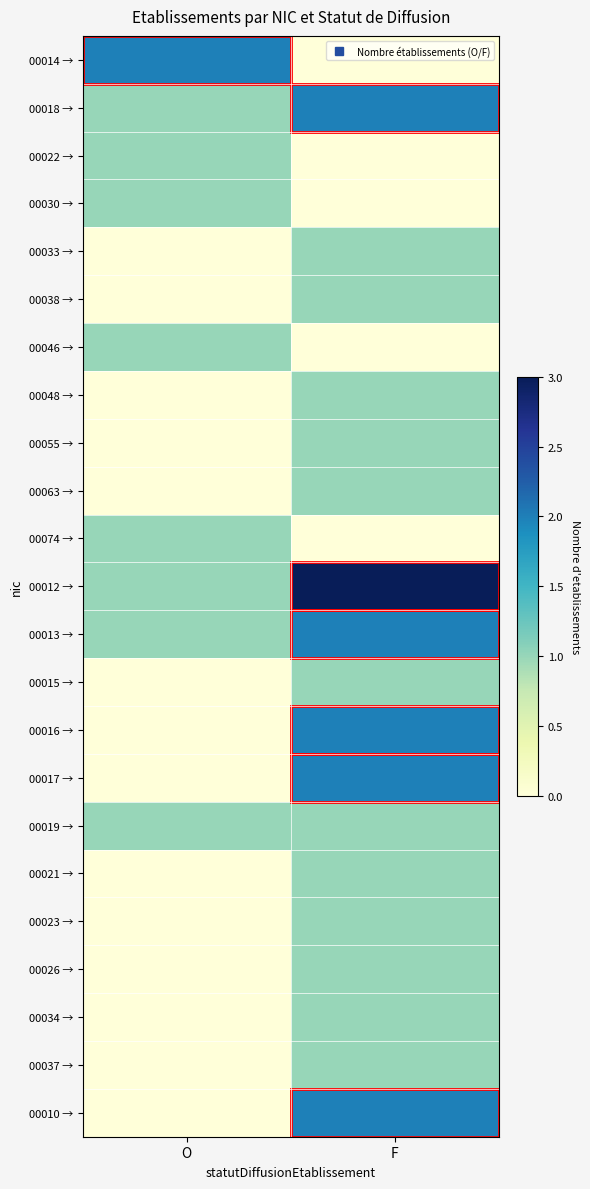

At which category is the sum across all series the highest?

F